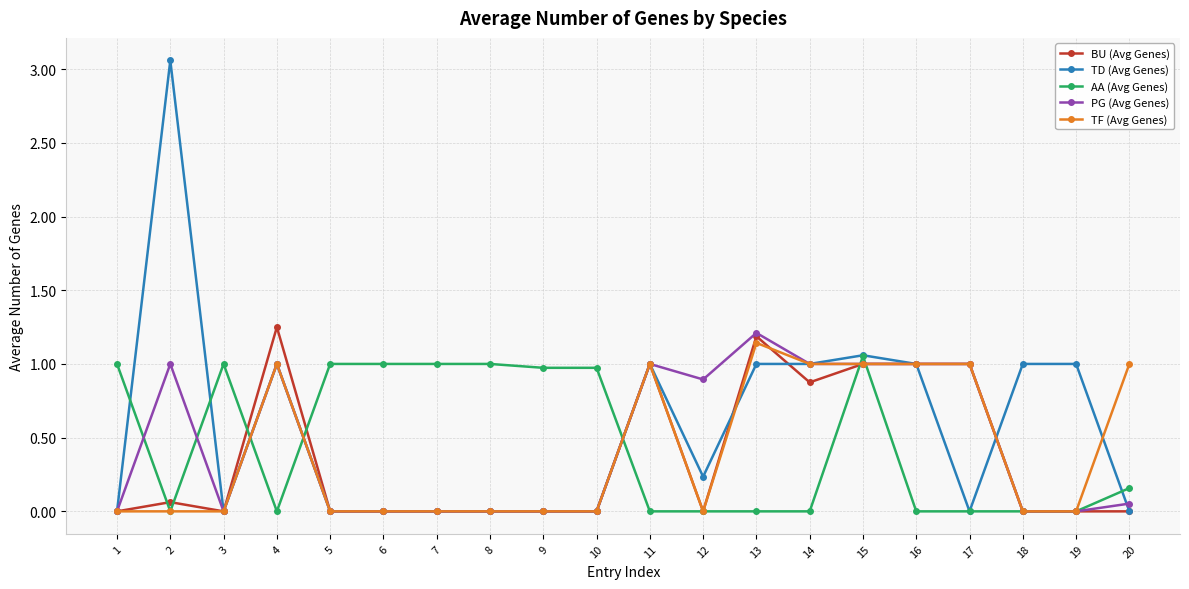

What is the difference between the highest and lowest values at 7?

1.0